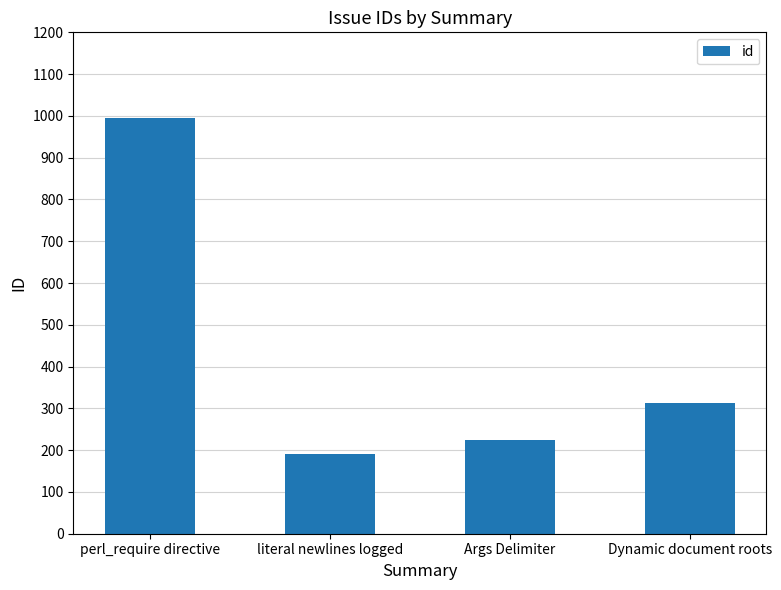

True or false: the data shows 355 at Args Delimiter.

False